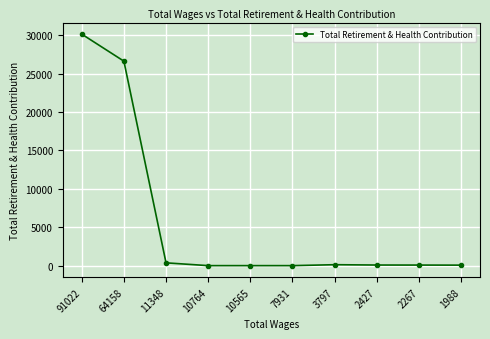

True or false: the data shows 14330 at 10764.

False